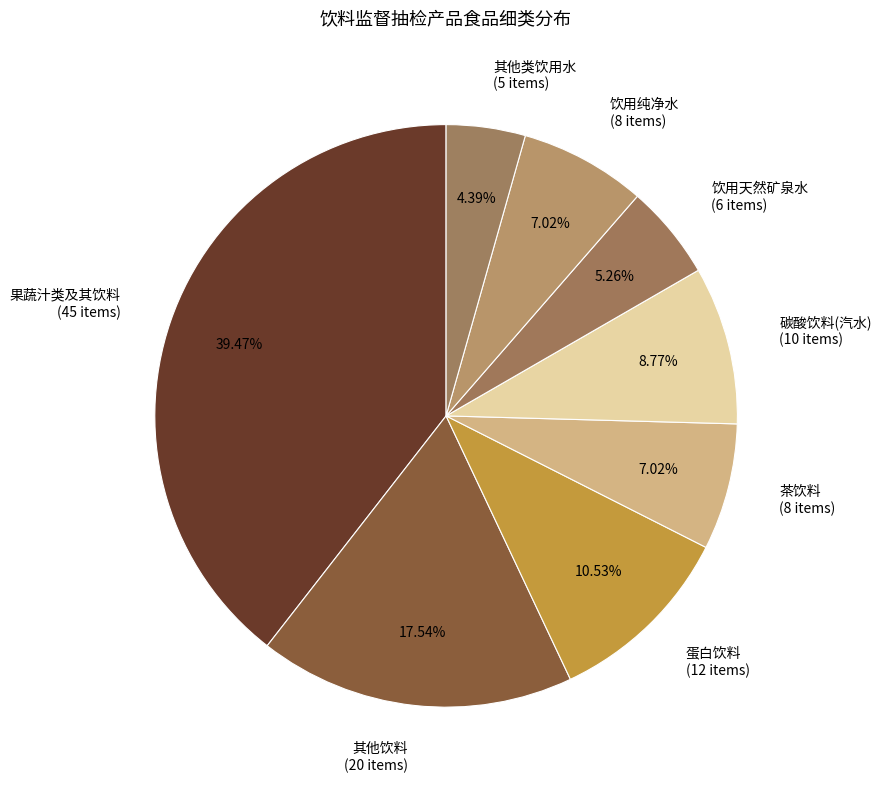

What percentage do 蛋白饮料 and 茶饮料 together represent?

17.5%